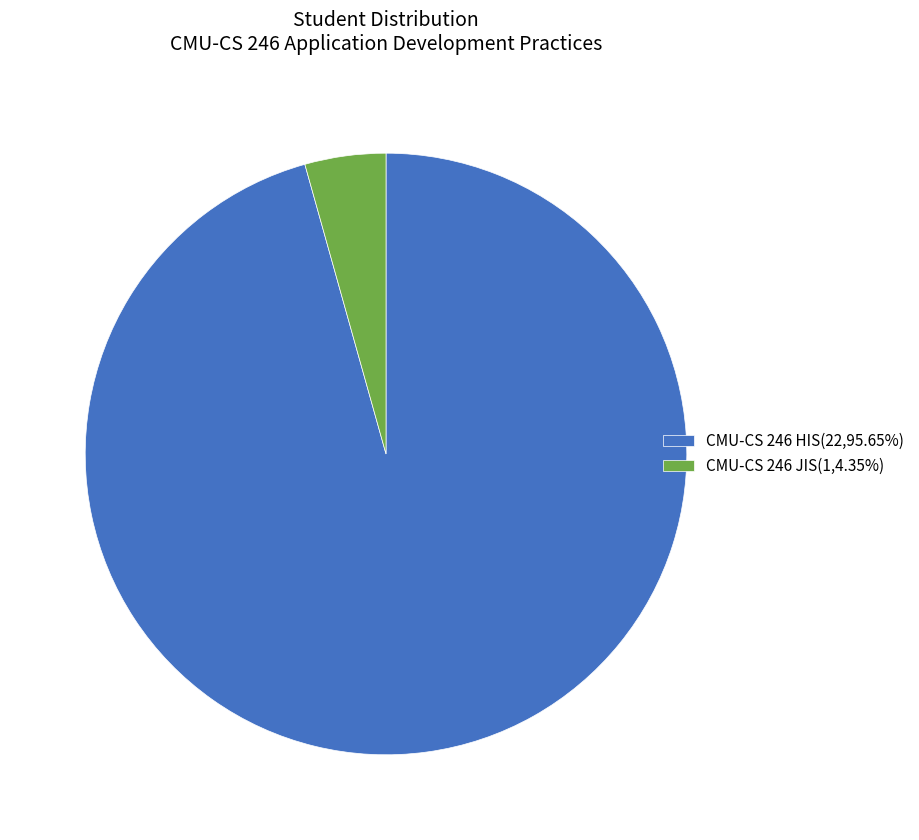

Do CMU-CS 246 JIS(1,4.35%) and CMU-CS 246 HIS(22,95.65%) together represent more than half of the pie?

Yes